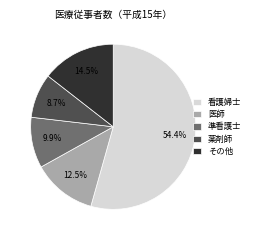

Combined, do 看護婦士 and 医師 account for over 50%?

Yes